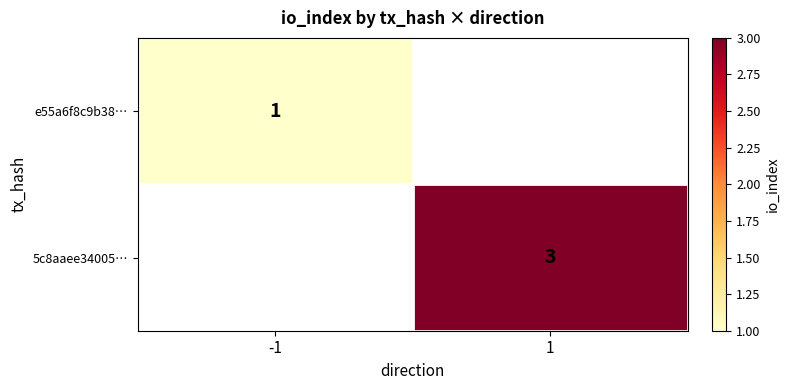

The value of e55a6f8c9b38… at -1 is 1. True or false?

True